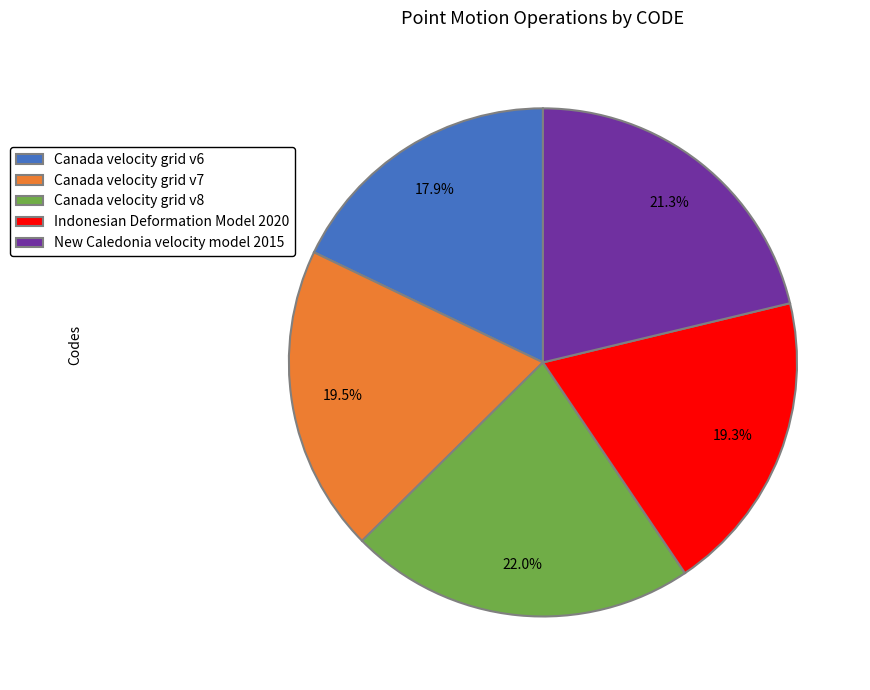

Does Canada velocity grid v8 represent more than half of the total?

No